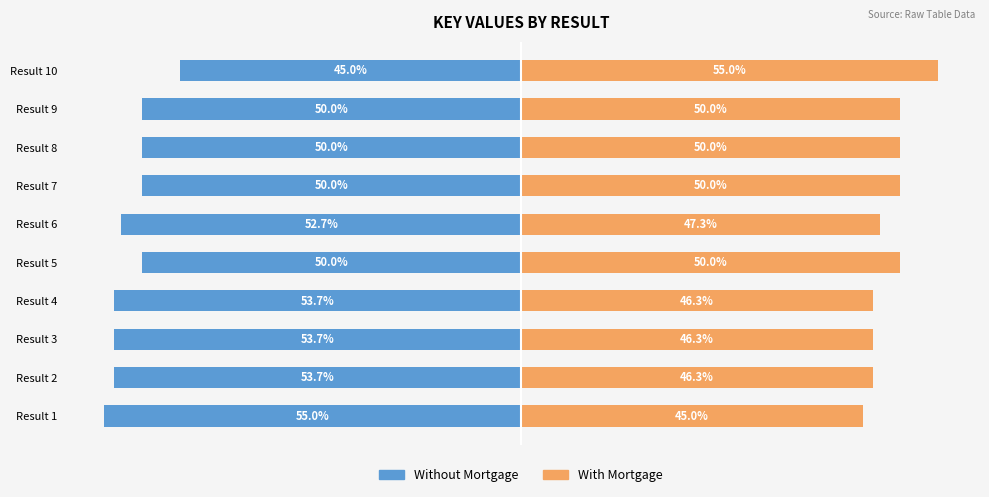

True or false: With Mortgage has a value of 18.5 at Result 9.

False